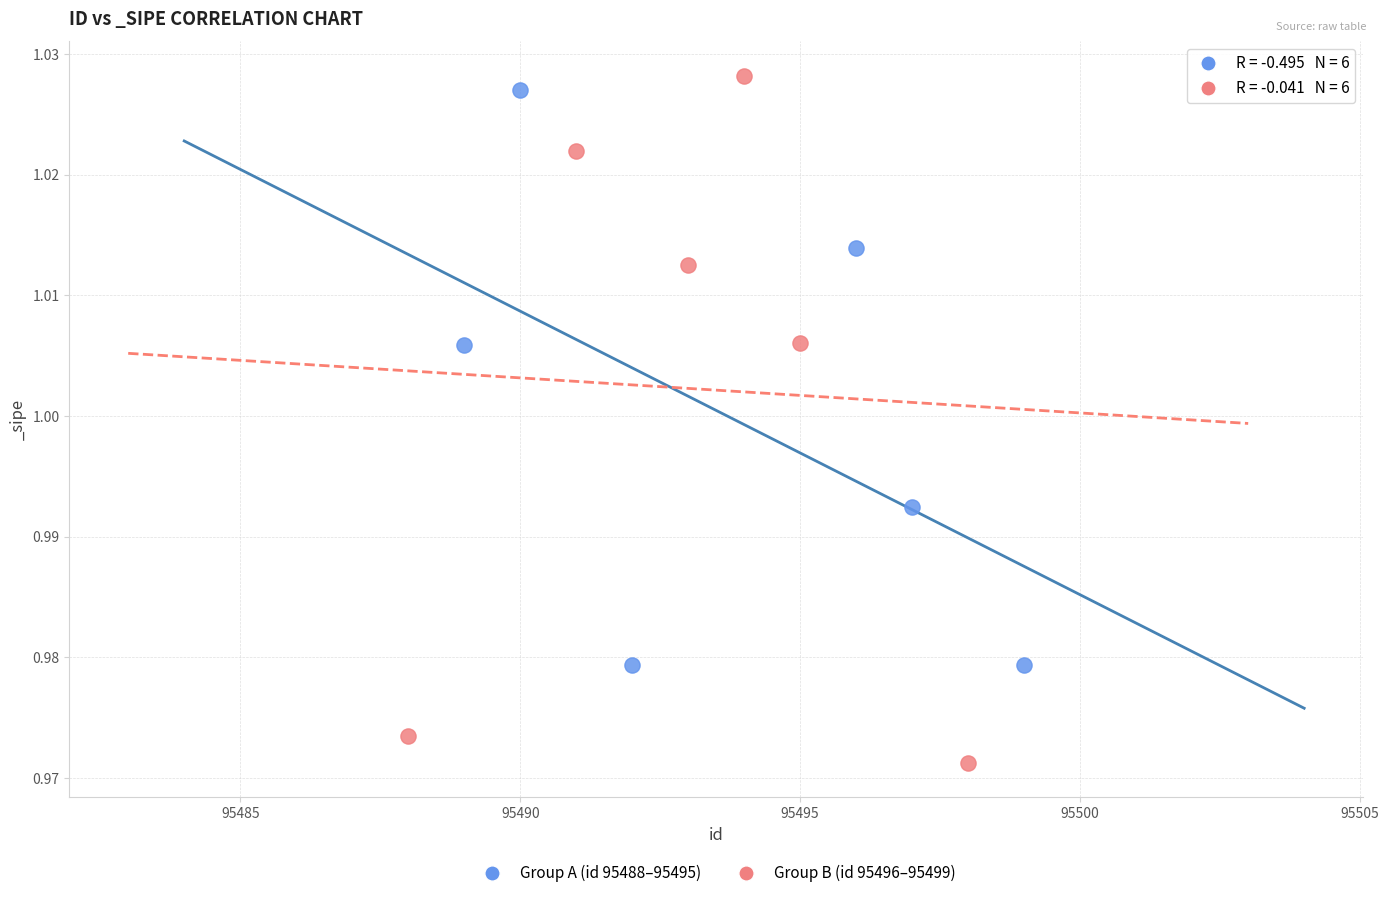

Which series contains the lowest Y value?

Group B (id 95496–95499)